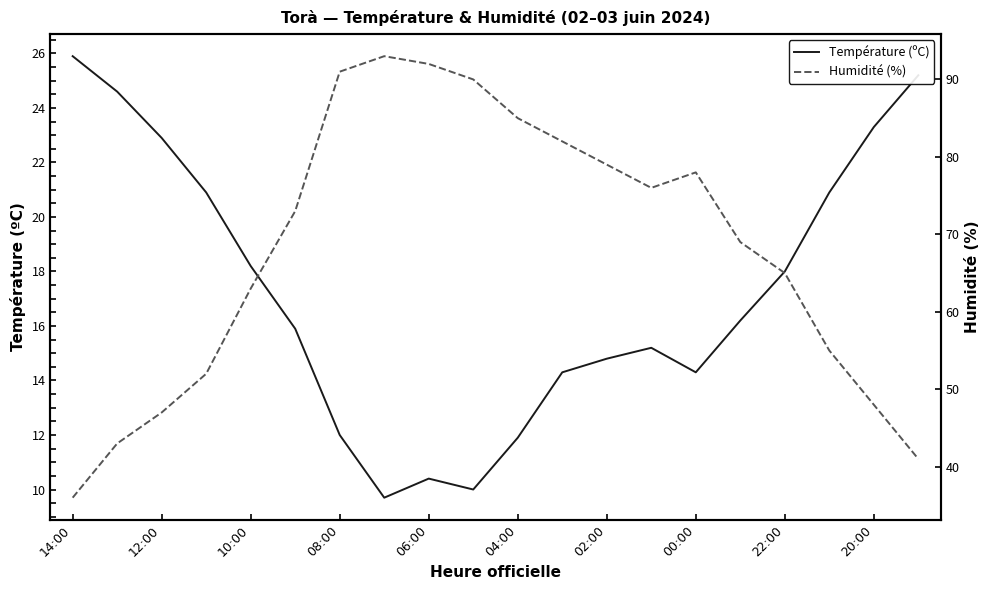

What is the minimum value for Température (ºC)?

9.7